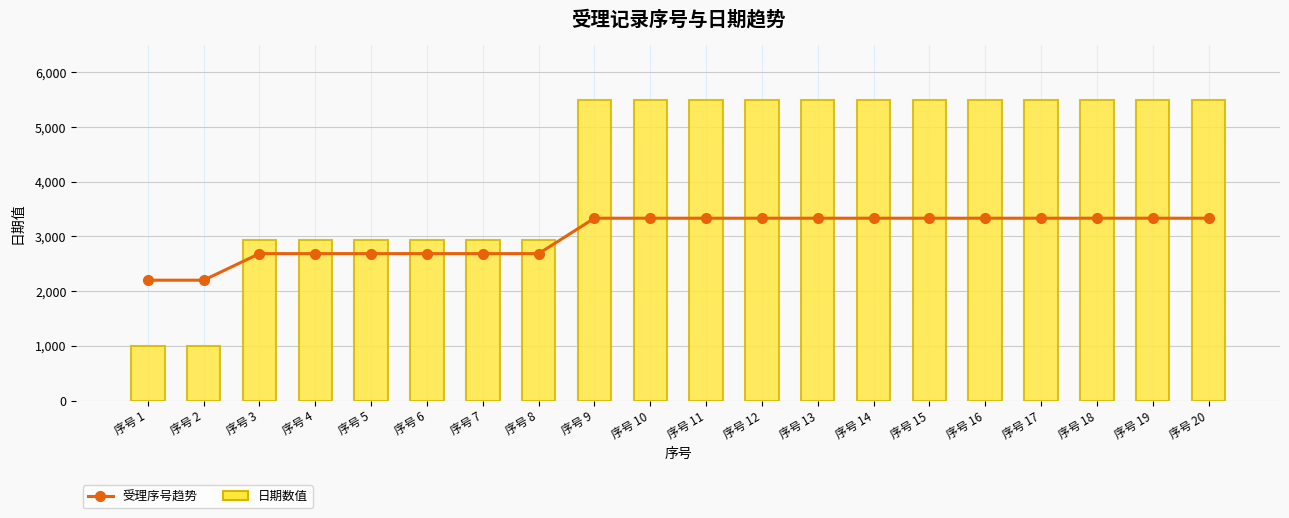

What is the sum of all 受理序号趋势 values?

60514.3